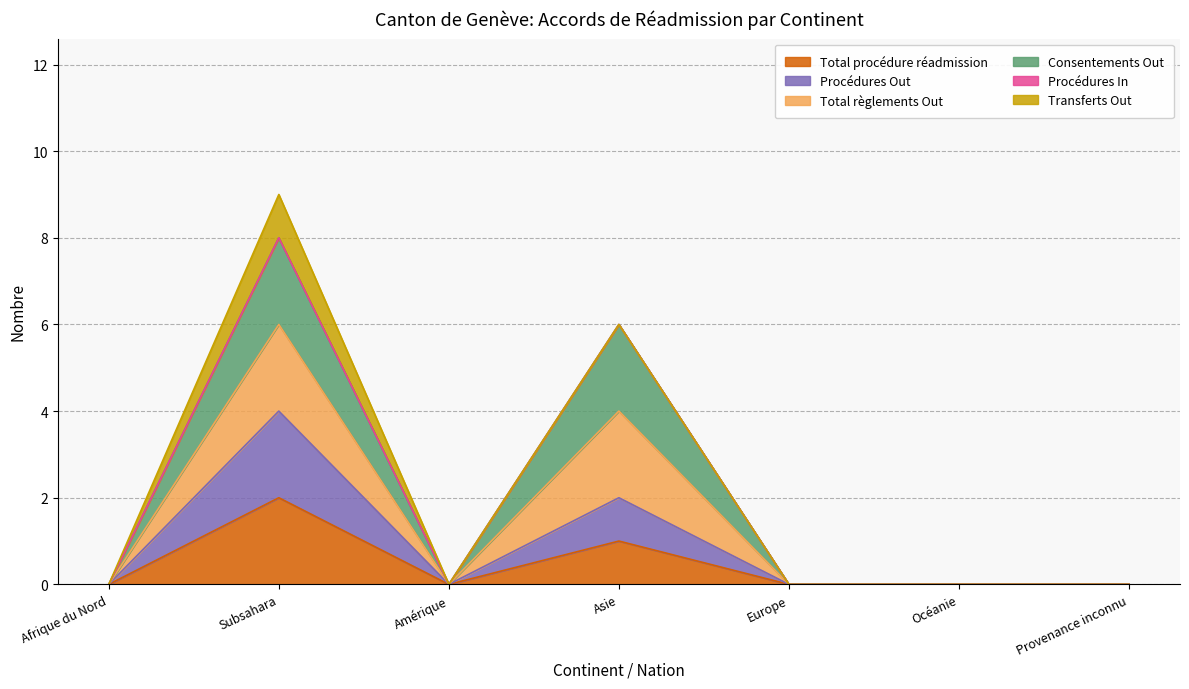

What position from the right is Amérique?

5